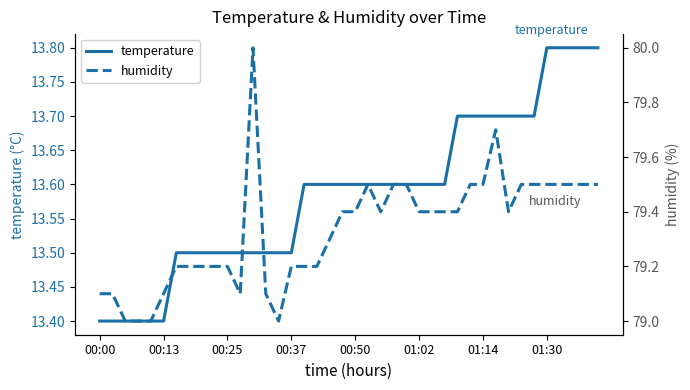

At which label is temperature closest to 13?

00:00